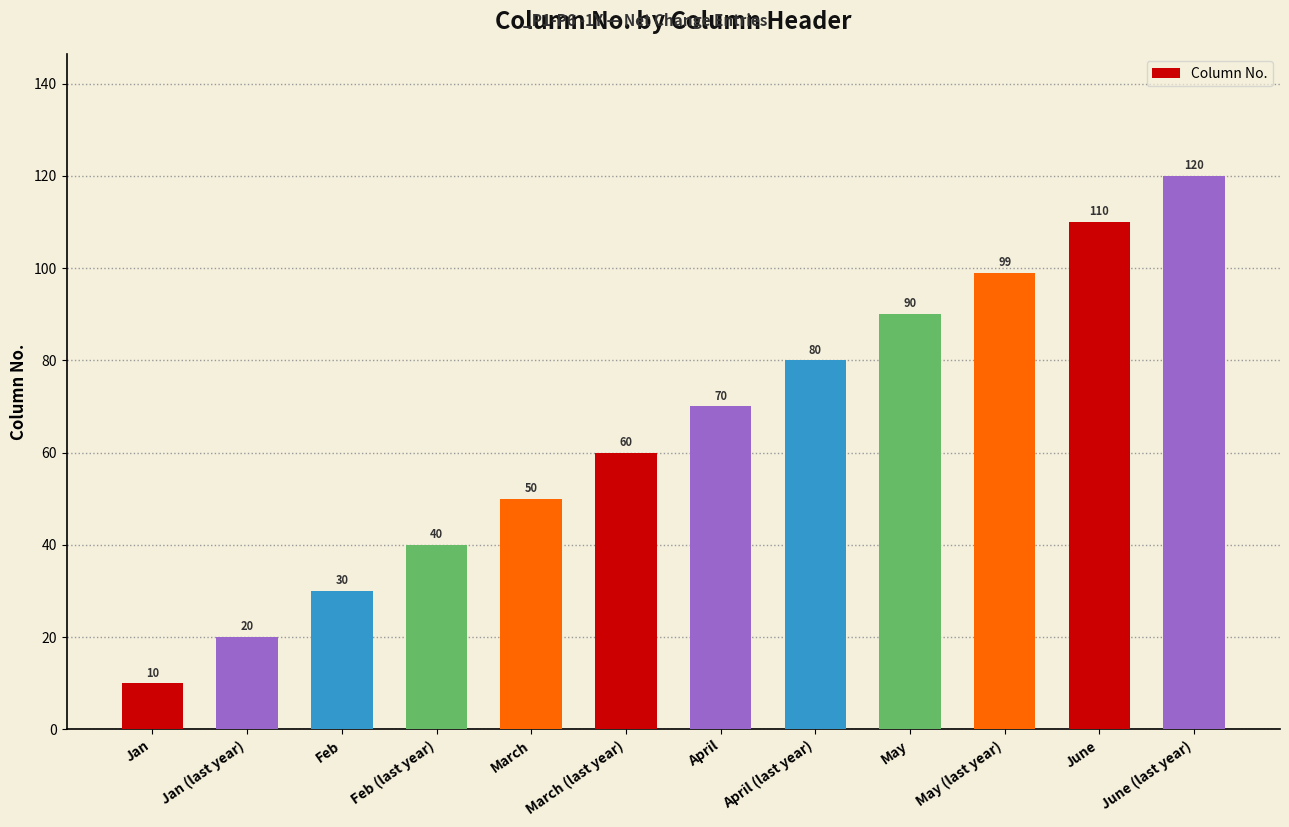

What is the ratio of the value at June to the value at Jan?

11.0